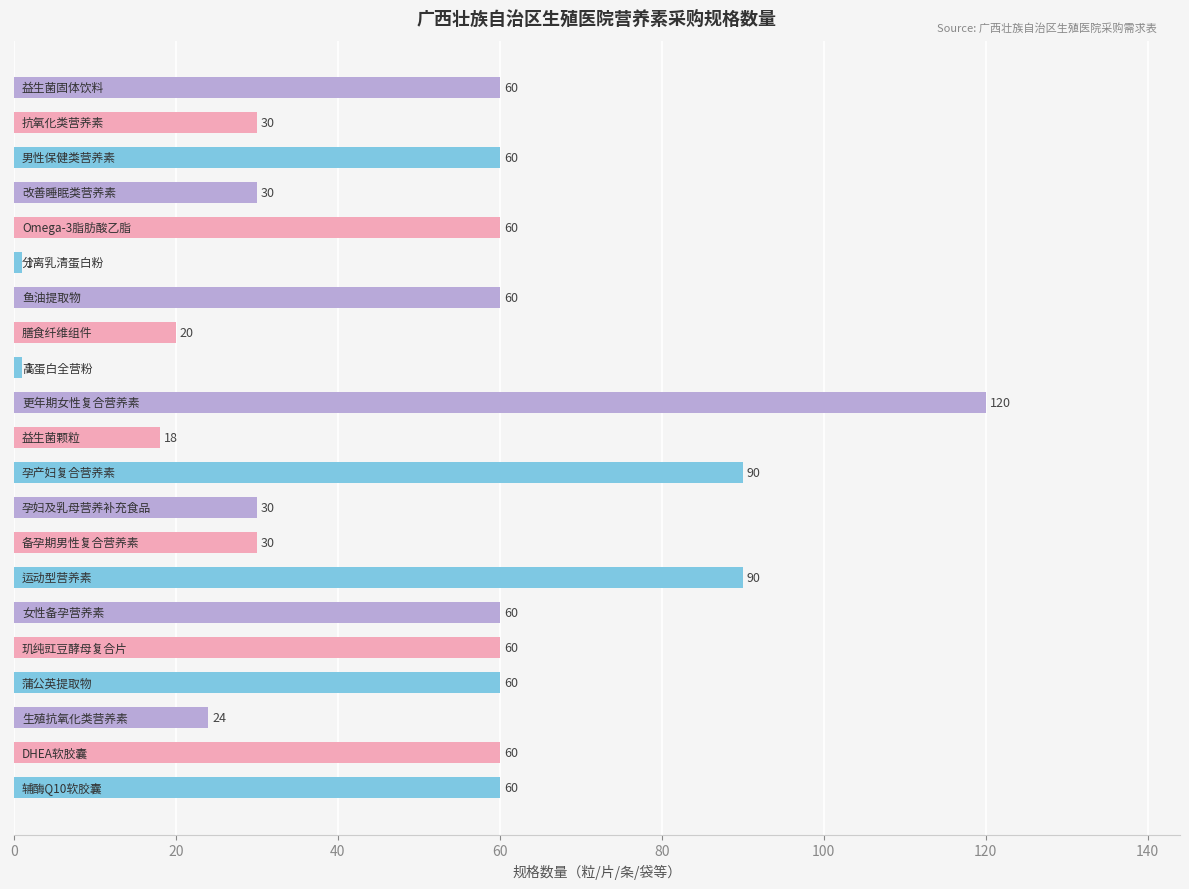

What is the greatest value displayed?

120